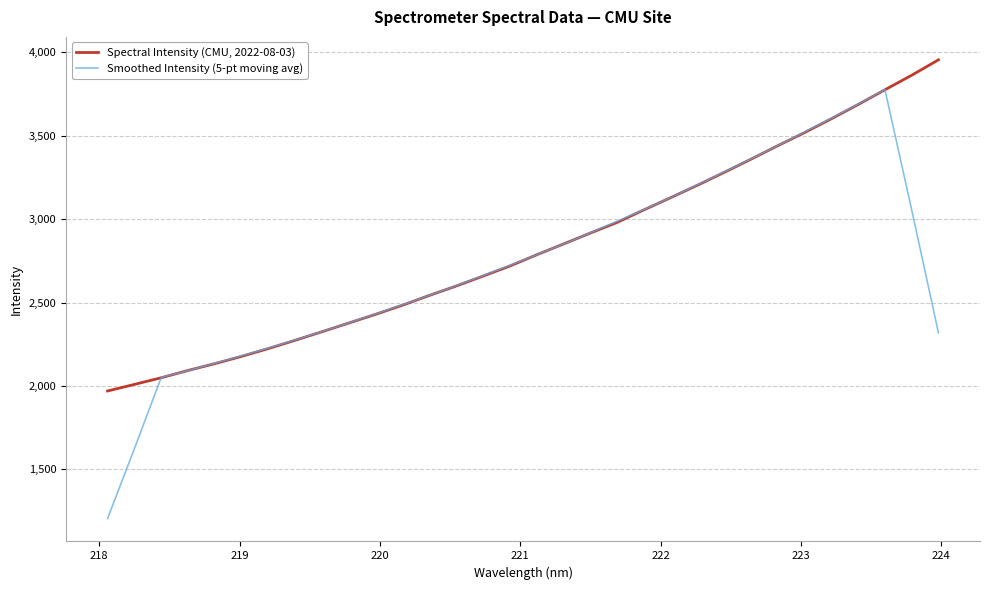

What is the maximum value for Smoothed Intensity (5-pt moving avg)?

3775.9